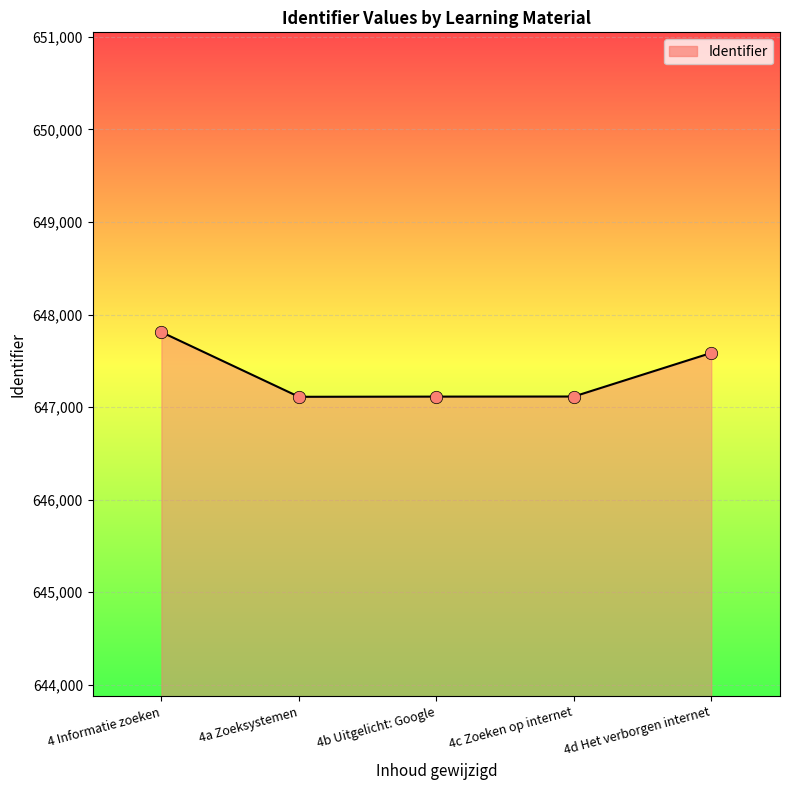

What is the change in value from 4 Informatie zoeken to 4b Uitgelicht: Google?

-697